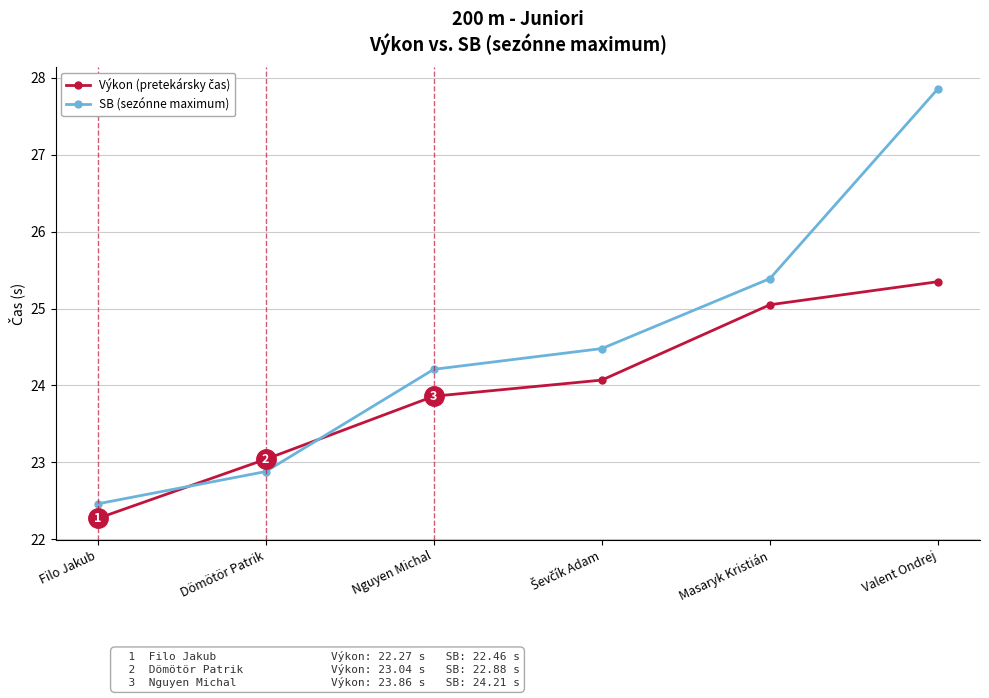

What is the difference between the highest and lowest values at Dömötör Patrik?

0.2